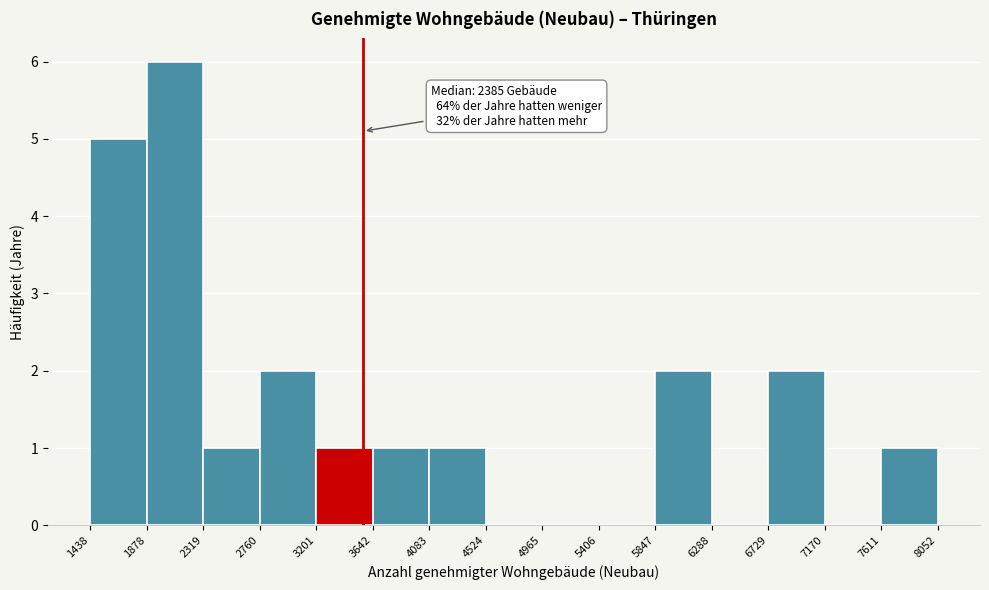

Which range on the x-axis has the tallest bar?

1878 to 2319